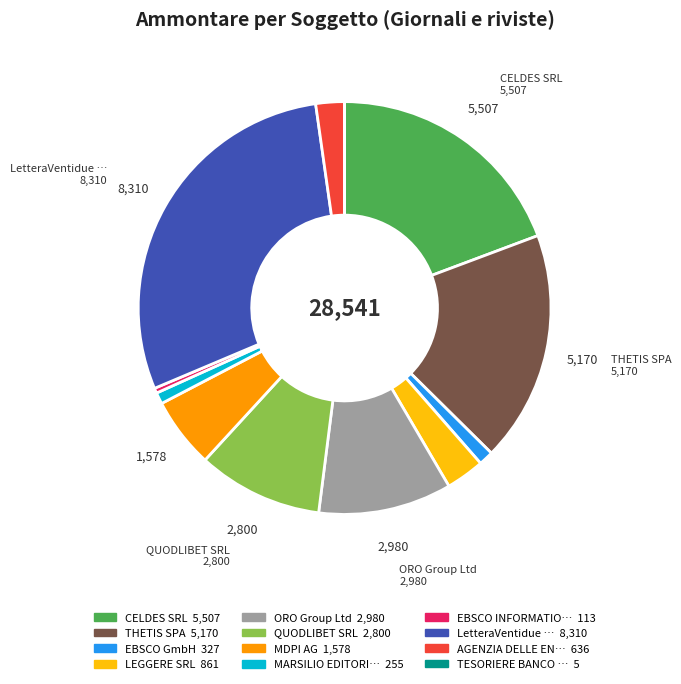

Is there any slice that represents more than half of the pie?

No